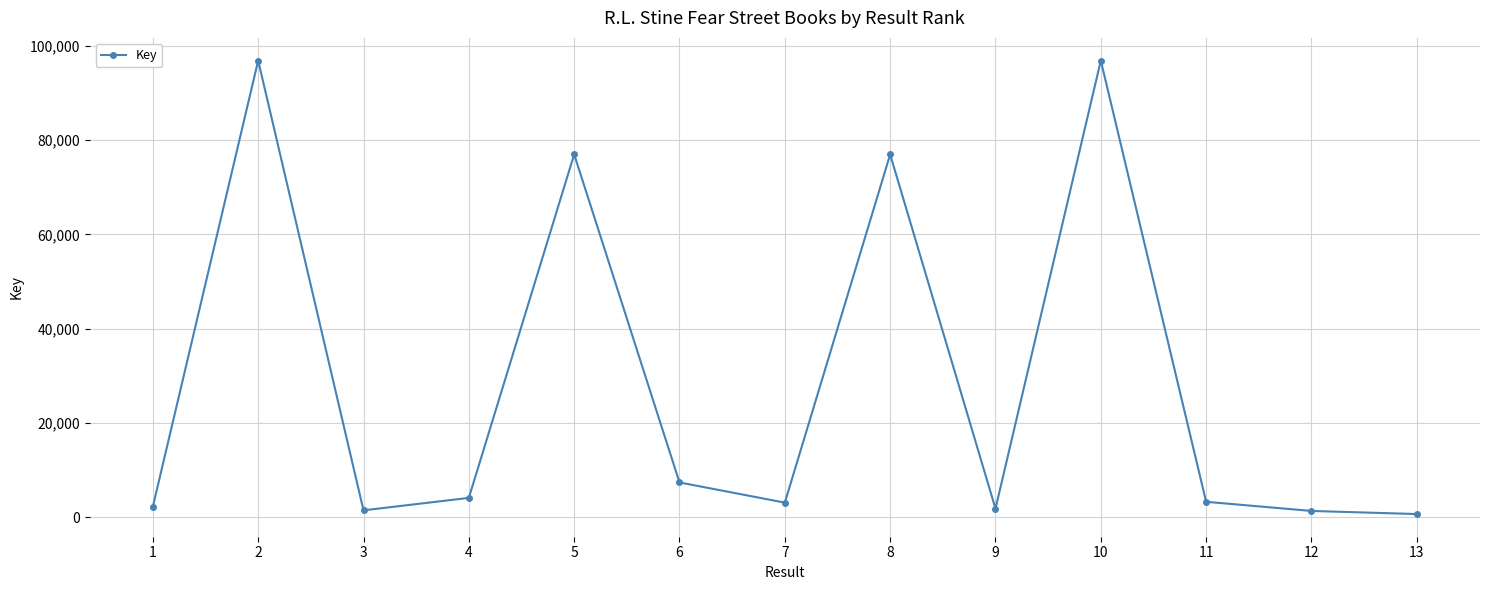

How many lines are shown in the chart?

1